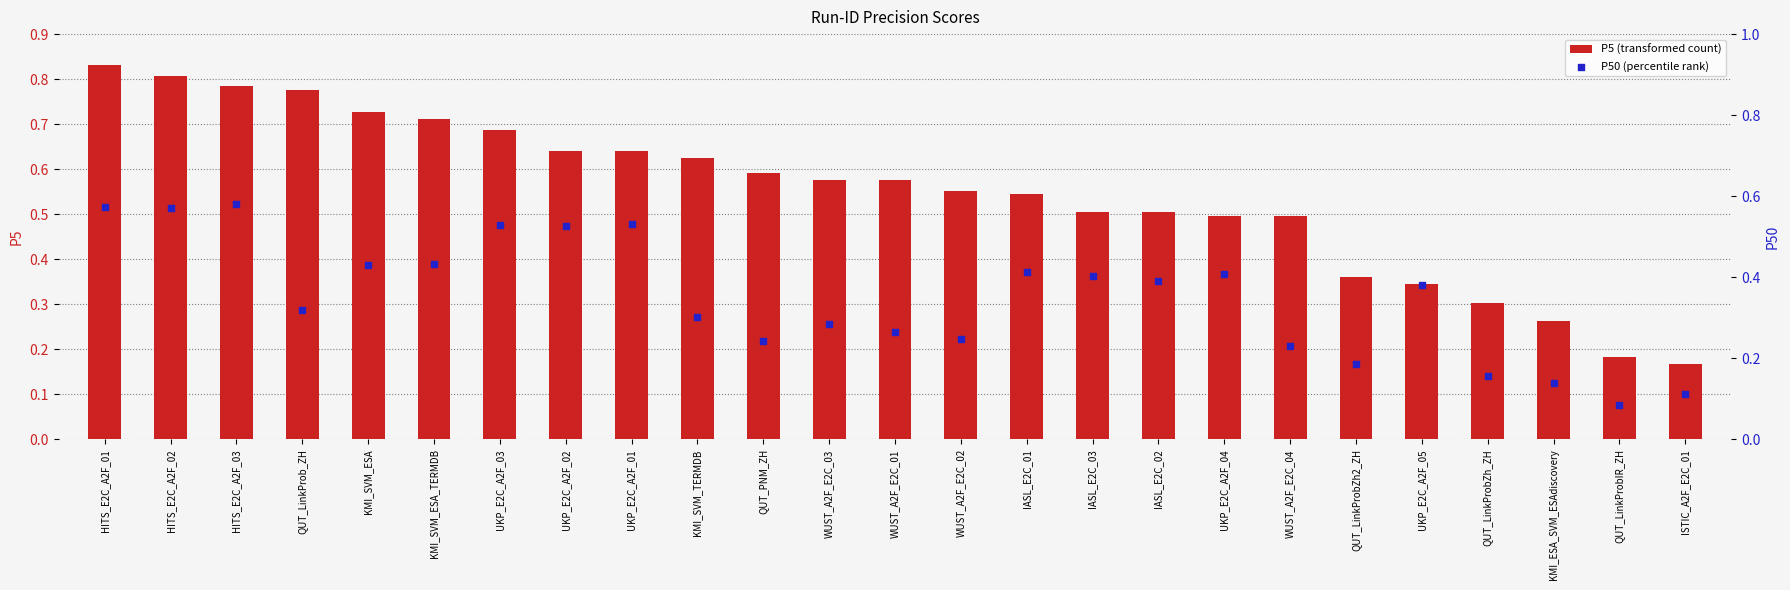

Which series contains the highest Y value?

P5 (transformed count)